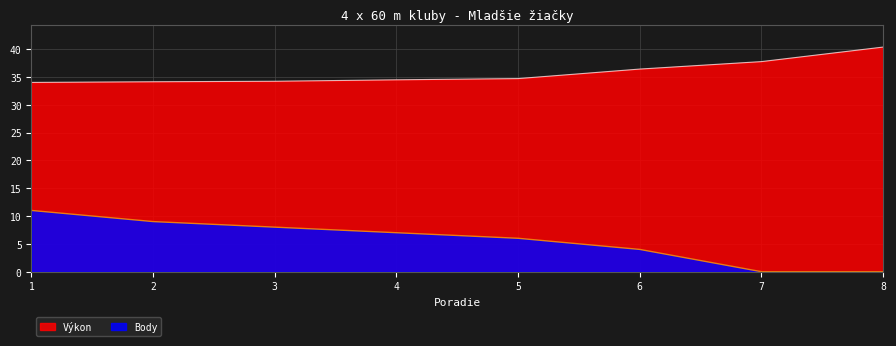

Reading left to right, what are all the values shown in this chart?

Výkon: 1=34.0	2=34.1	3=34.2	4=34.5	5=34.7	6=36.4	7=37.7	8=40.4
Body: 1=11.0	2=9.0	3=8.0	4=7.0	5=6.0	6=4.0	7=0.0	8=0.0